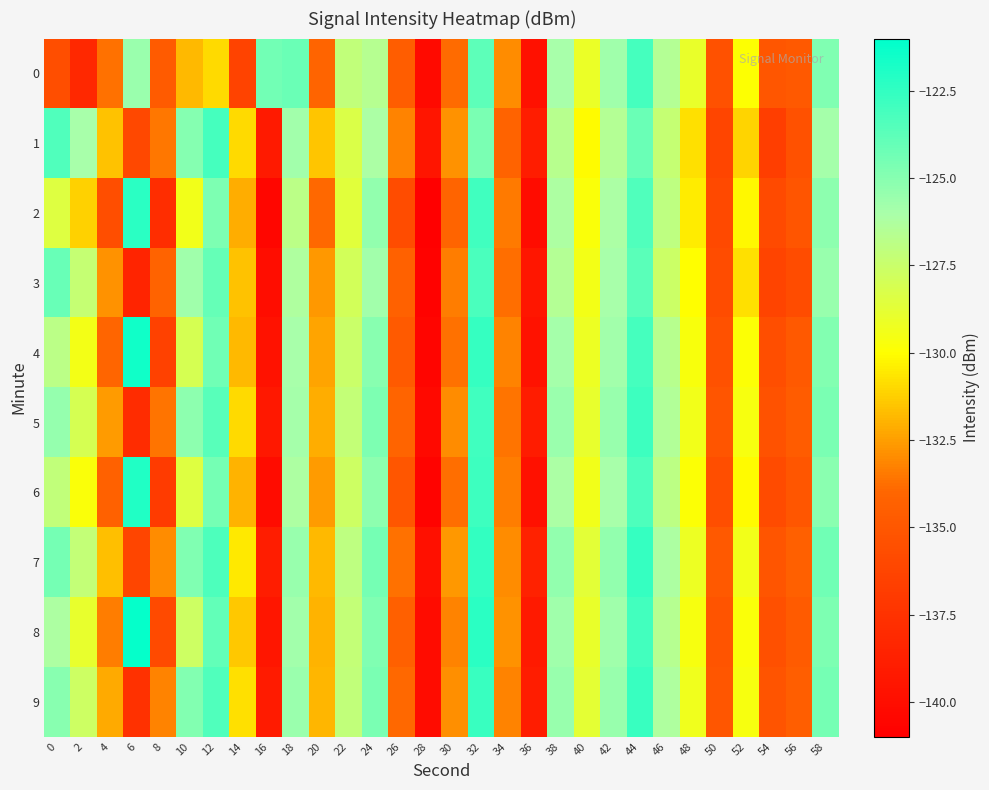

Rank the series at 58 from lowest to highest value.

1, 3, 2, 6, 4, 0, 8, 5, 9, 7